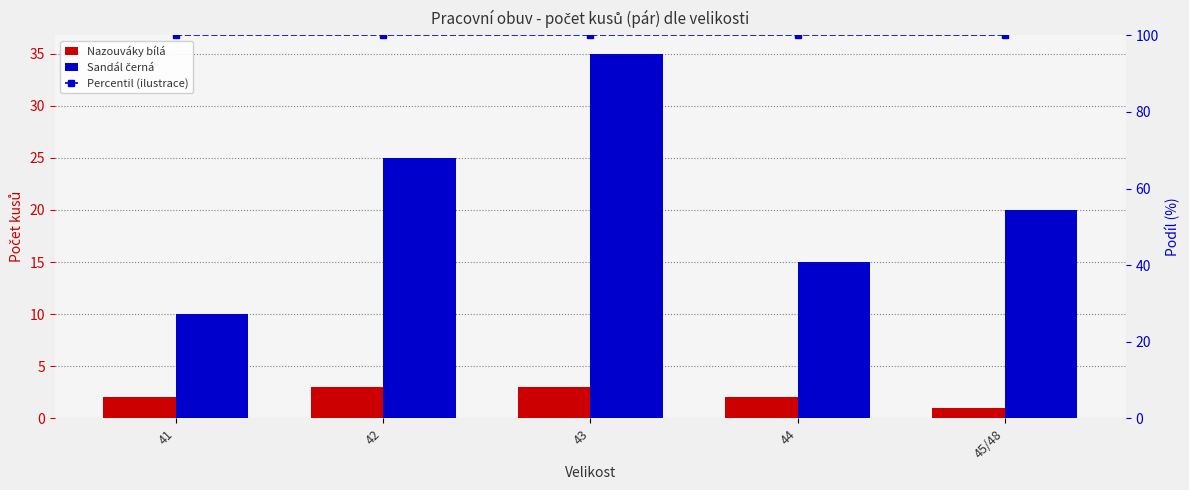

Which series has the widest spread of values?

Sandál černá